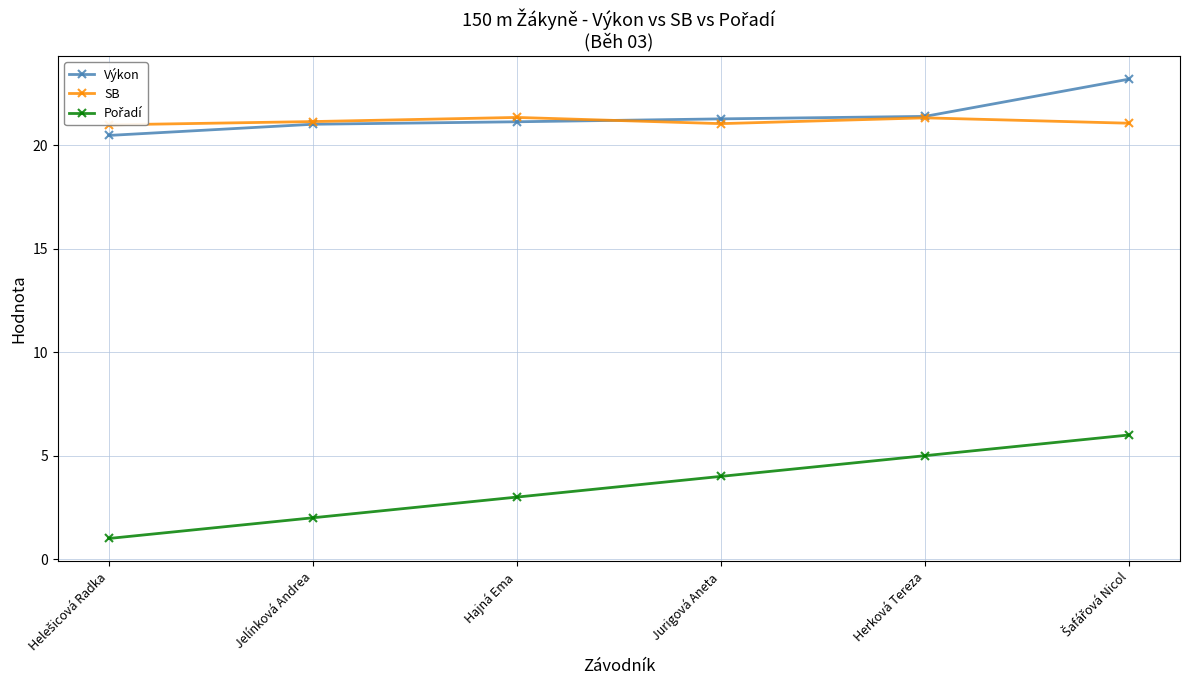

Reading left to right, list all the values displayed in this chart.

Výkon: 20.5	21.0	21.1	21.3	21.4	23.2
SB: 21.0	21.1	21.3	21.0	21.3	21.1
Pořadí: 1.0	2.0	3.0	4.0	5.0	6.0